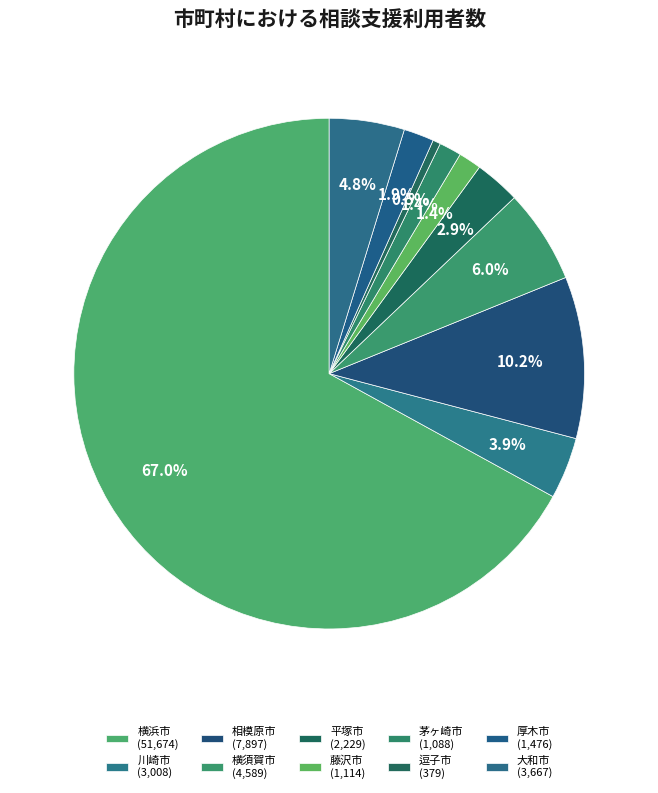

Is it true that 平塚市 is 3% of the pie?

True